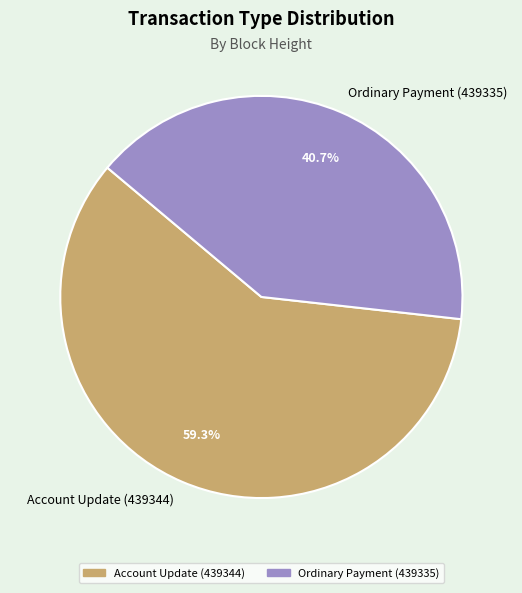

The Account Update (439344) slice represents 68% of the pie. True or false?

False